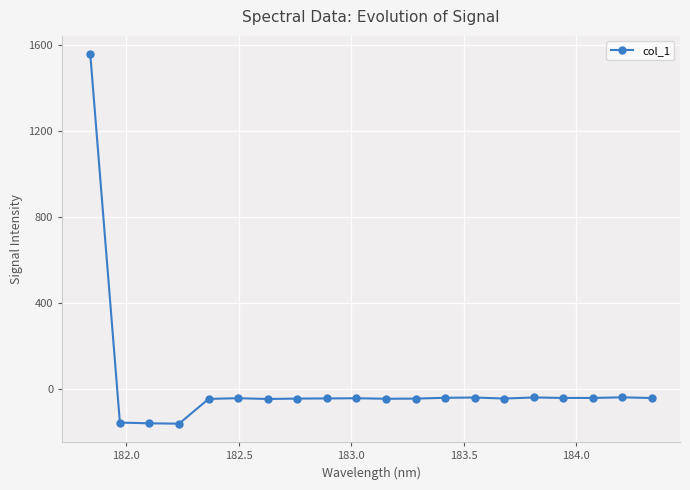

Count the number of values greater than -44.

8